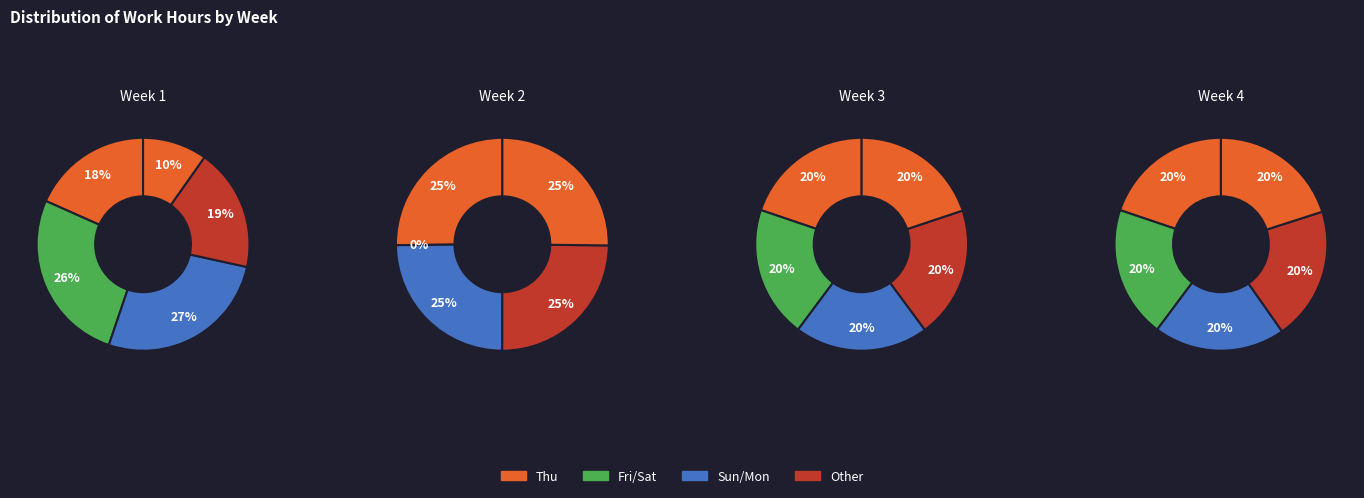

How many slices are in this pie chart?

5